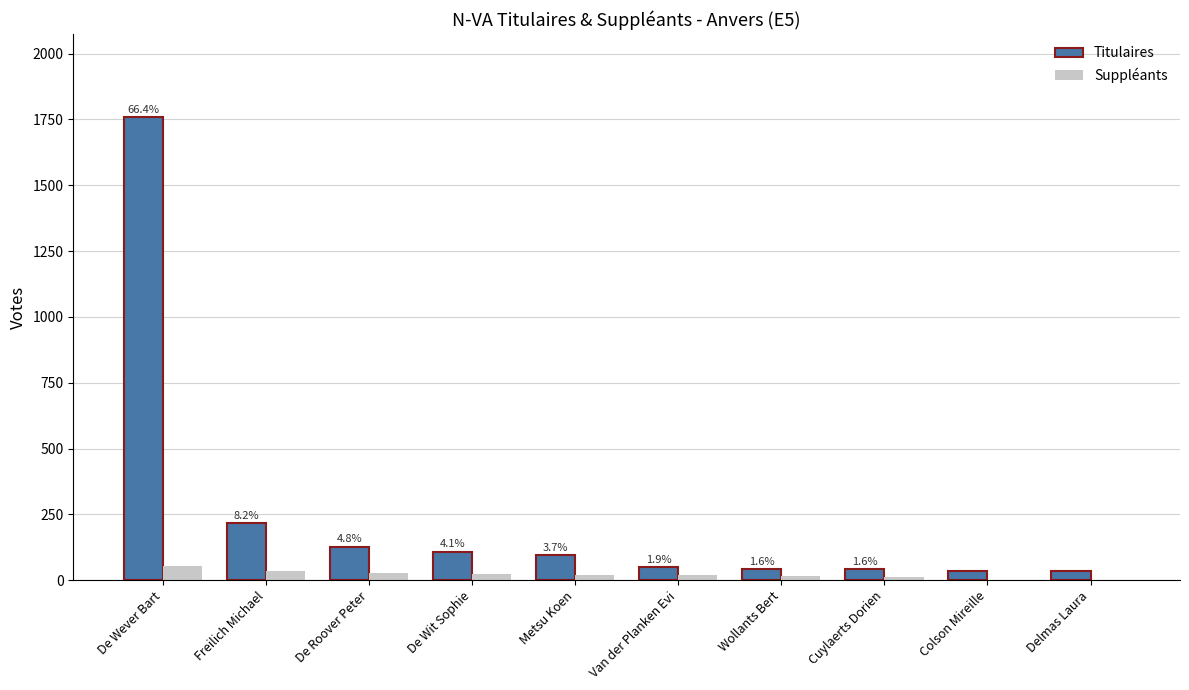

What is the sum of all Titulaires values?

2516